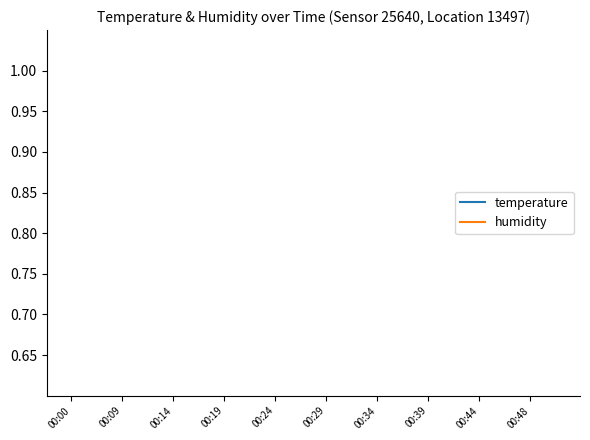

True or false: temperature and humidity cross at least once.

False